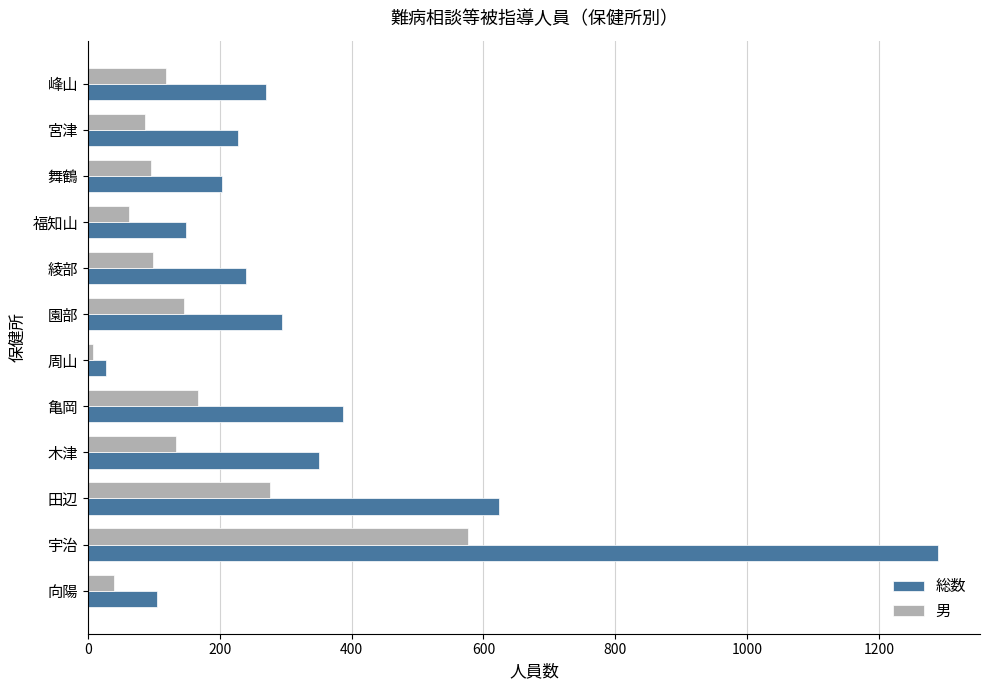

What is the total value across all series at 綾部?

339